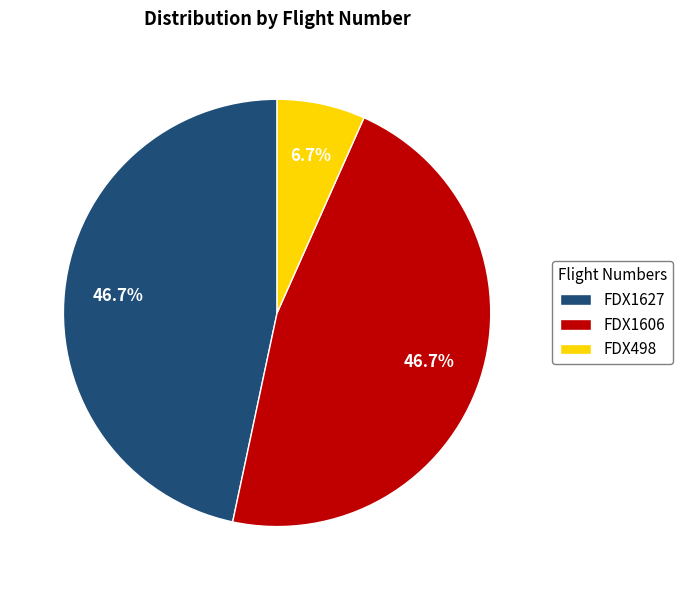

Is there a majority slice in this chart?

No